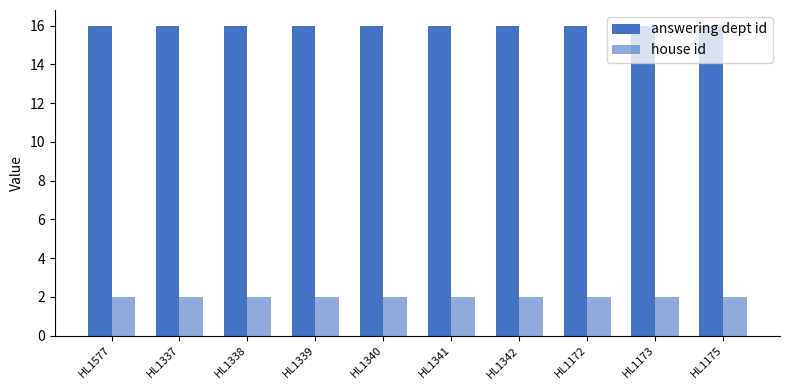

List the series in order of their peak value, lowest first.

house id, answering dept id